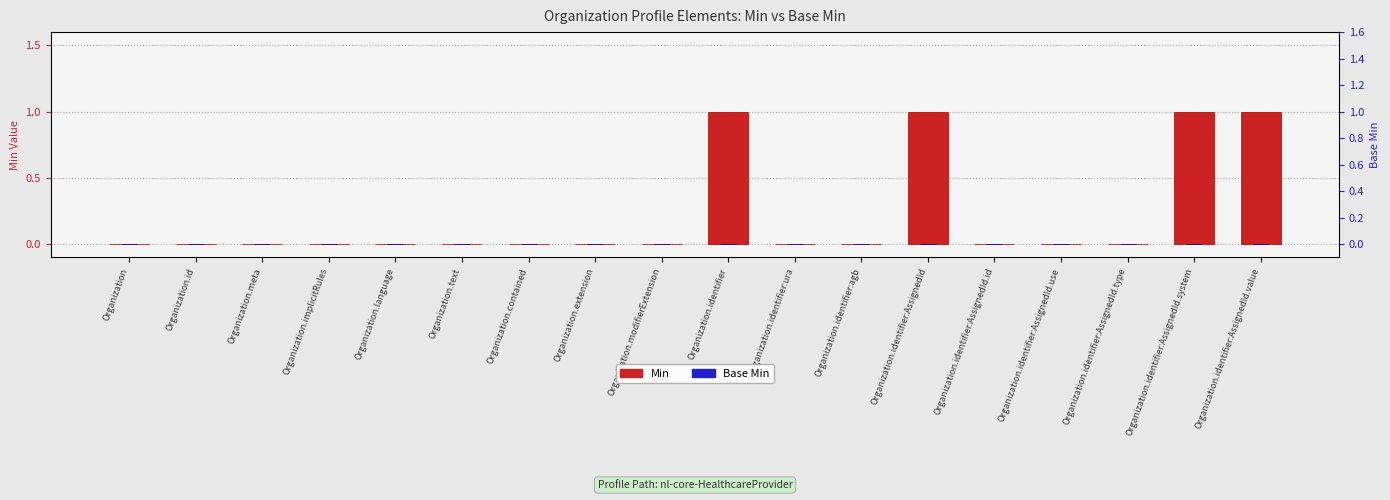

Reading right to left, list all the values displayed in this chart.

Min: Organization.identifier:AssignedId.value=1	Organization.identifier:AssignedId.system=1	Organization.identifier:AssignedId.type=0	Organization.identifier:AssignedId.use=0	Organization.identifier:AssignedId.id=0	Organization.identifier:AssignedId=1	Organization.identifier:agb=0	Organization.identifier:ura=0	Organization.identifier=1	Organization.modifierExtension=0	Organization.extension=0	Organization.contained=0	Organization.text=0	Organization.language=0	Organization.implicitRules=0	Organization.meta=0	Organization.id=0	Organization=0
Base Min: Organization.identifier:AssignedId.value=0	Organization.identifier:AssignedId.system=0	Organization.identifier:AssignedId.type=0	Organization.identifier:AssignedId.use=0	Organization.identifier:AssignedId.id=0	Organization.identifier:AssignedId=0	Organization.identifier:agb=0	Organization.identifier:ura=0	Organization.identifier=0	Organization.modifierExtension=0	Organization.extension=0	Organization.contained=0	Organization.text=0	Organization.language=0	Organization.implicitRules=0	Organization.meta=0	Organization.id=0	Organization=0